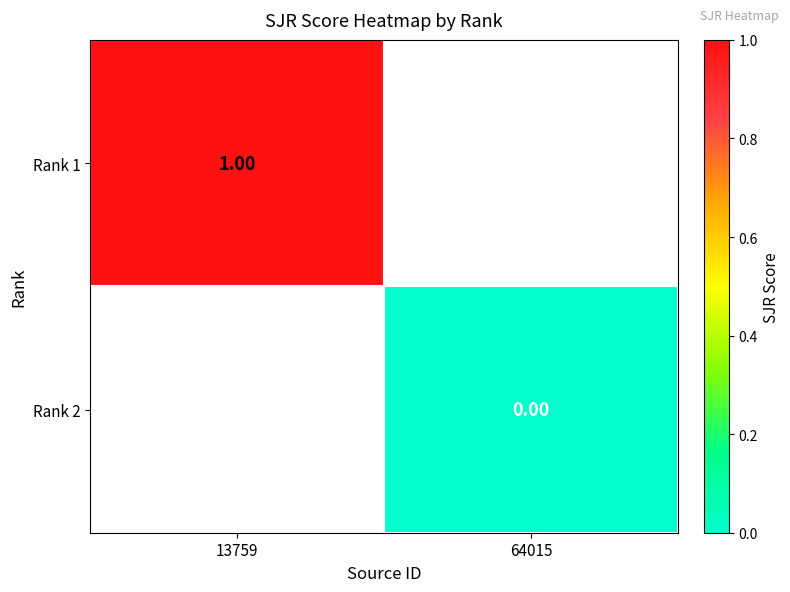

How many distinct data groups are displayed?

2